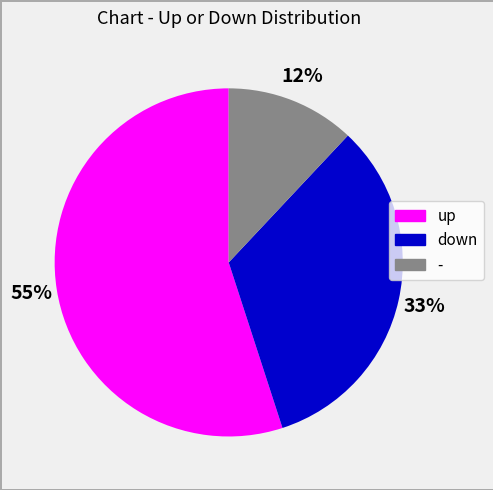

To the nearest percent, what is the combined percentage of down and up?

88%